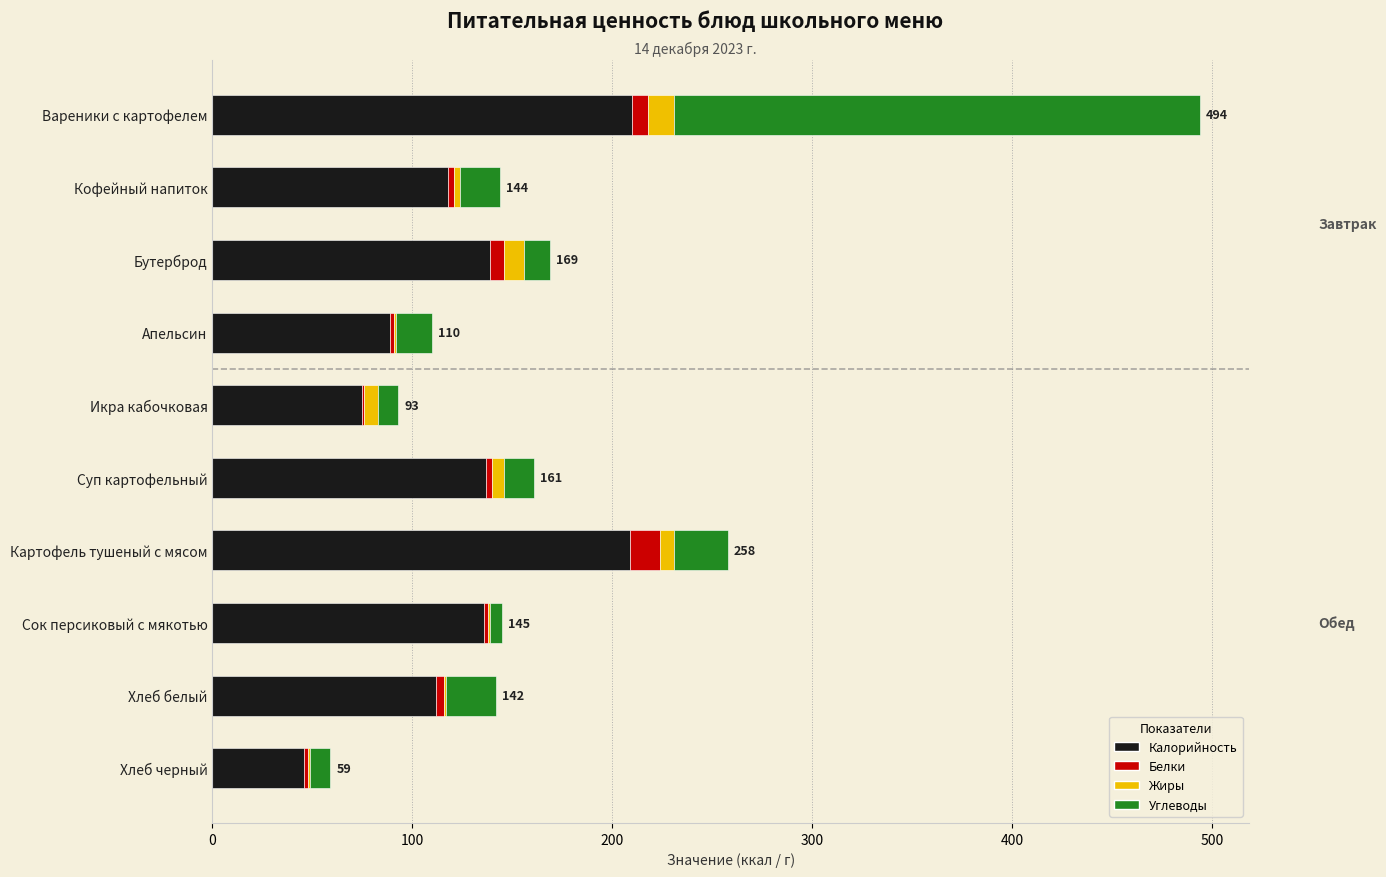

The Калорийность series shows 92 at Бутерброд. True or false?

False